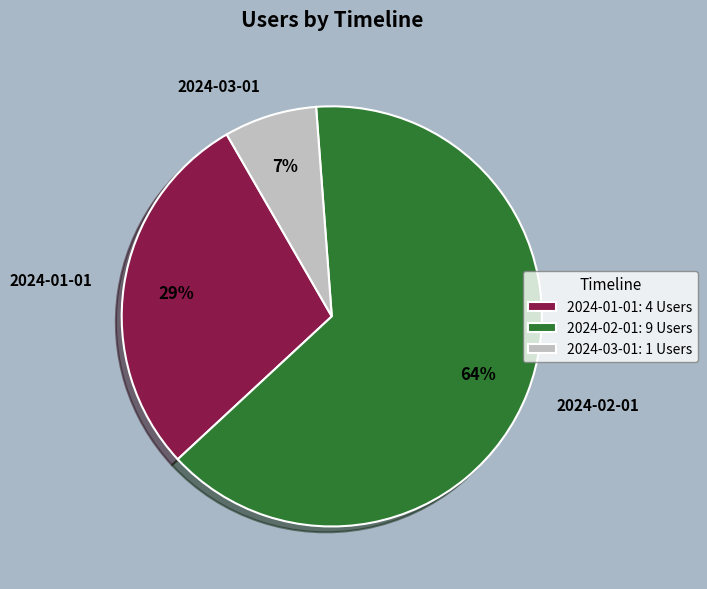

To the nearest percent, what portion does 2024-01-01 represent?

29%